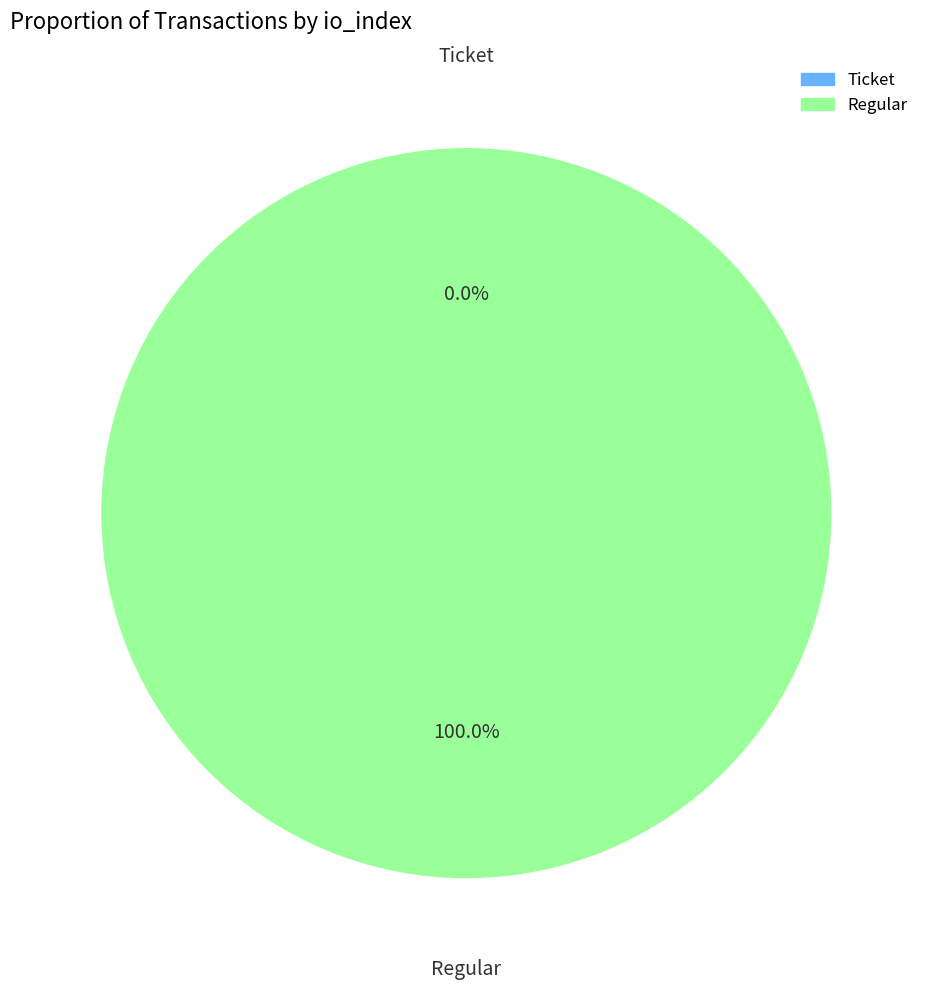

How many segments does this pie chart have?

2